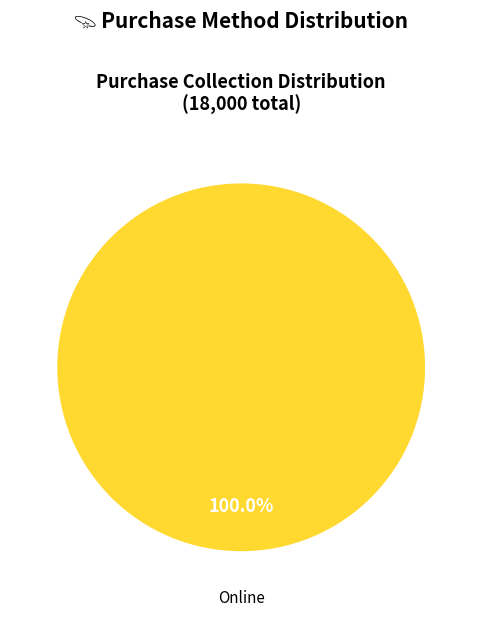

Is there a majority slice in this chart?

Yes